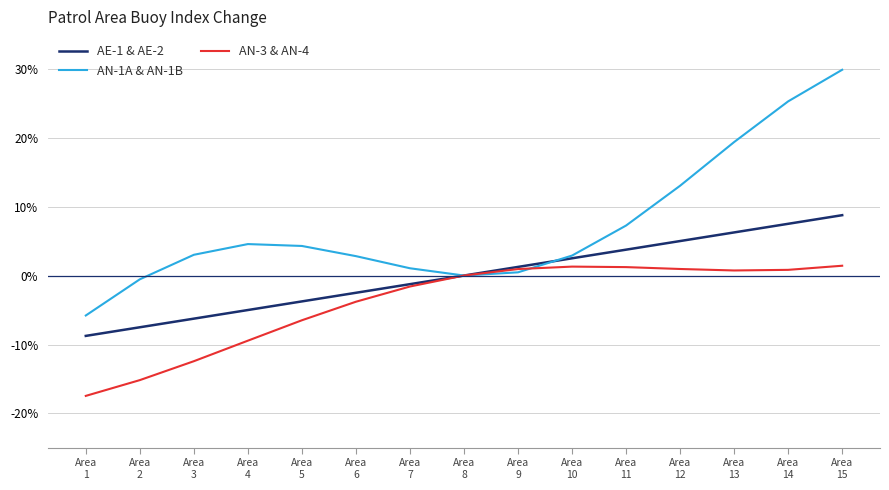

At Area
12, list the series in order from largest to smallest.

AN-1A & AN-1B, AE-1 & AE-2, AN-3 & AN-4